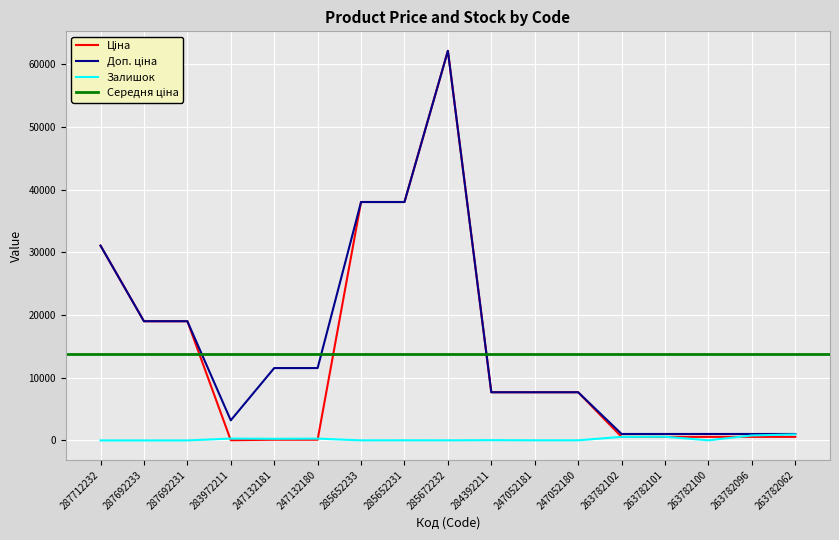

At which category does Залишок reach its first local valley?

247132181